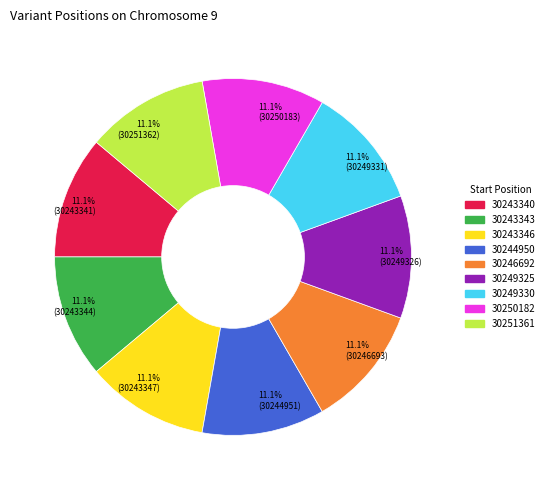

Is it true that 30249330 is 3% of the pie?

False